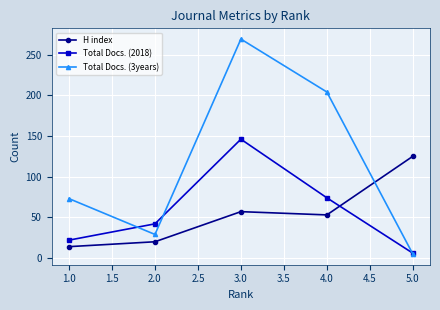

Count the number of categories in the chart.

5